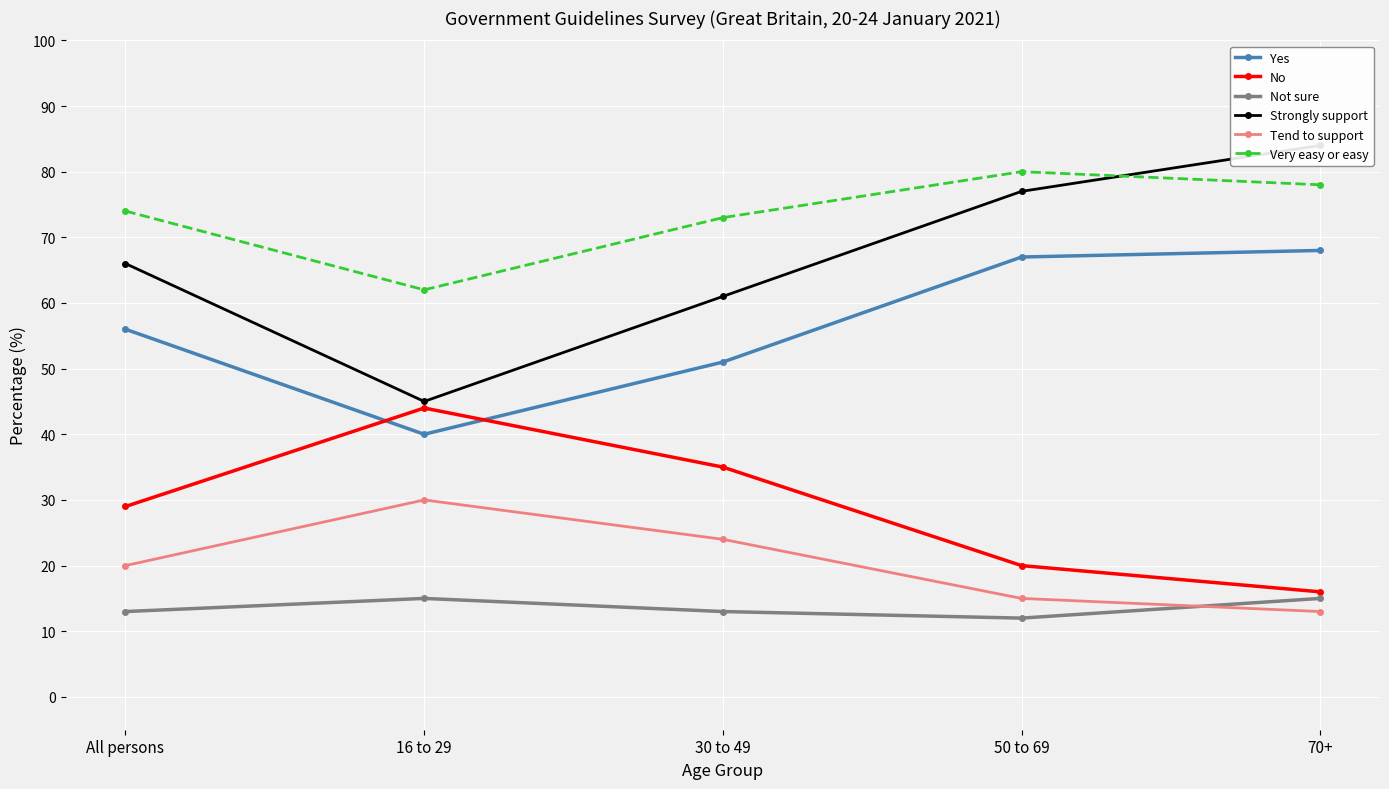

What is the label of the 3rd point from the left?

30 to 49